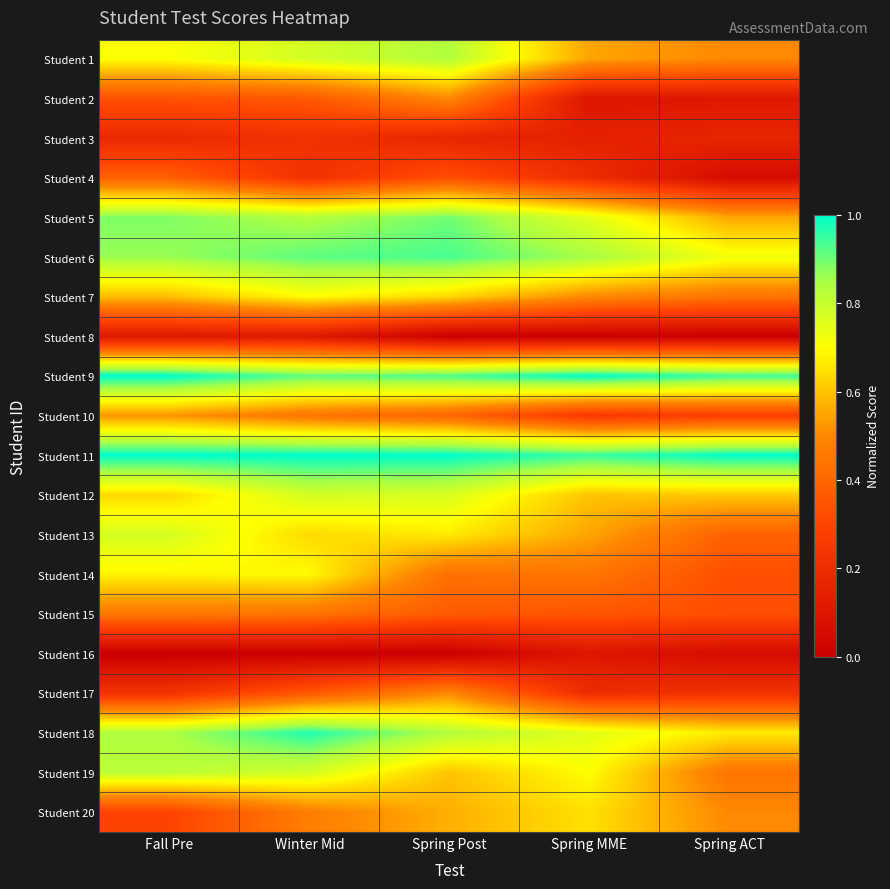

What is the total value across all series at Winter Mid?

11.6